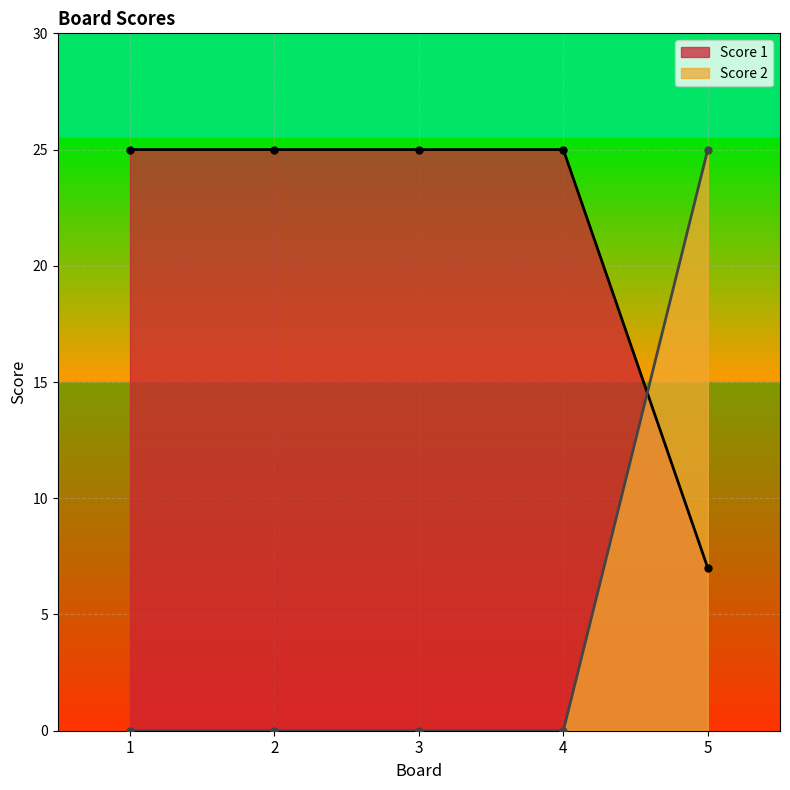

Reading left to right, extract all data points from this chart.

Score 1: 1=25	2=25	3=25	4=25	5=7
Score 2: 1=0	2=0	3=0	4=0	5=25